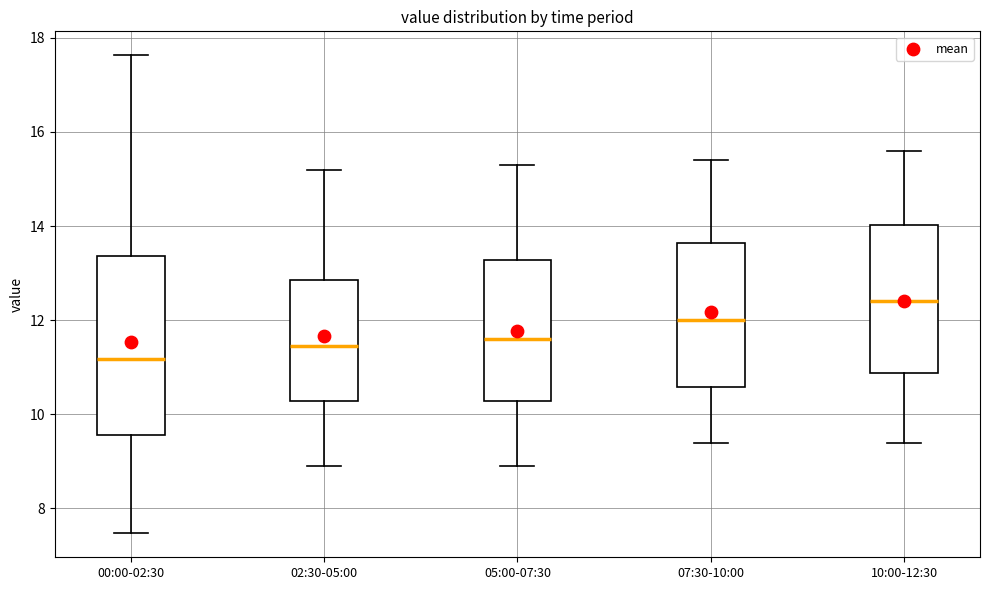

Where does the lower whisker of the box for 10:00-12:30 end on the y-axis? The values are not printed on the chart, so give them approximately, as read against the axis.

9.4